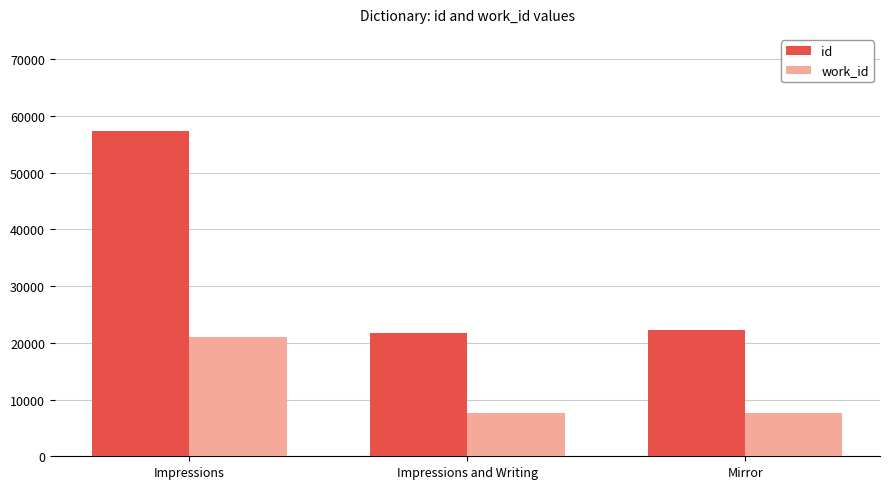

Is it true that id equals 38622 at Impressions?

False